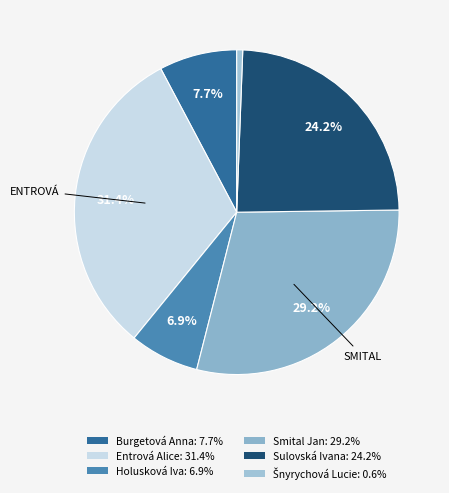

Is the sum of Smital Jan and Holusková Iva greater than half?

No